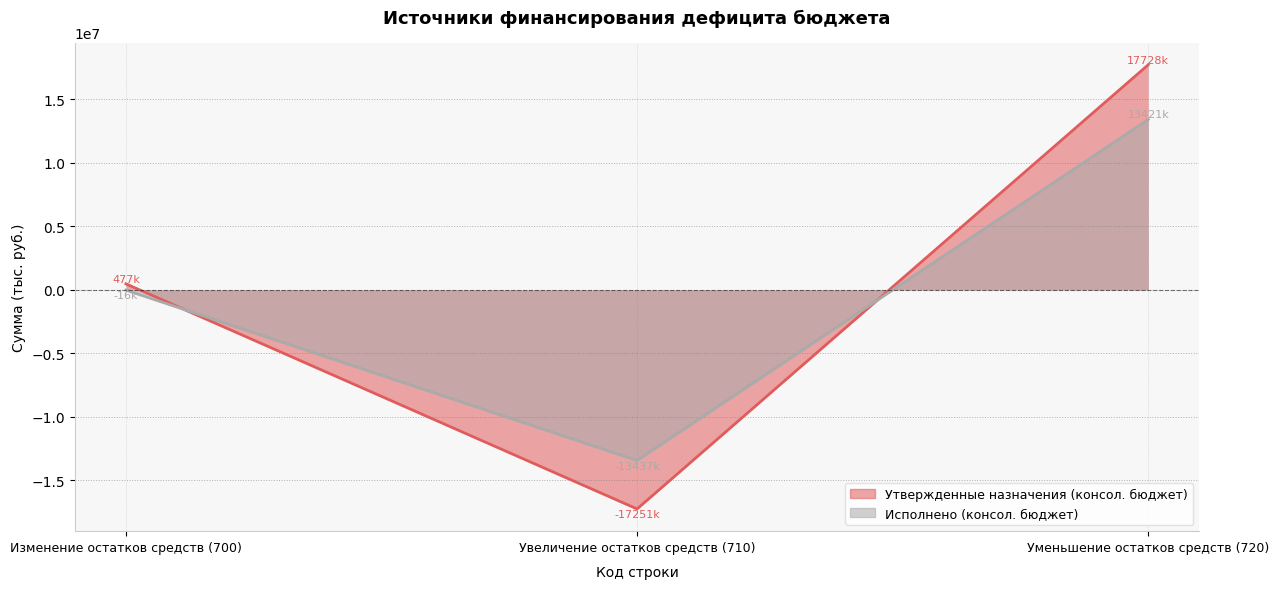

Where does the Утвержденные назначения (консол. бюджет) series first go above 476663?

Изменение остатков средств (700)